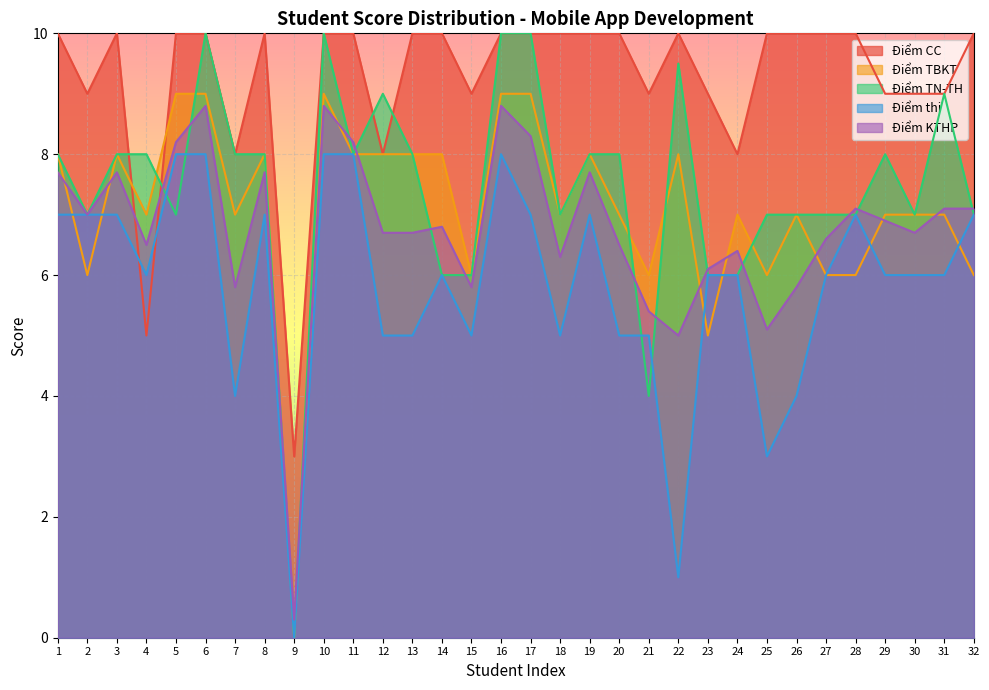

Where is Điểm TBKT nearest to the value 4?

23